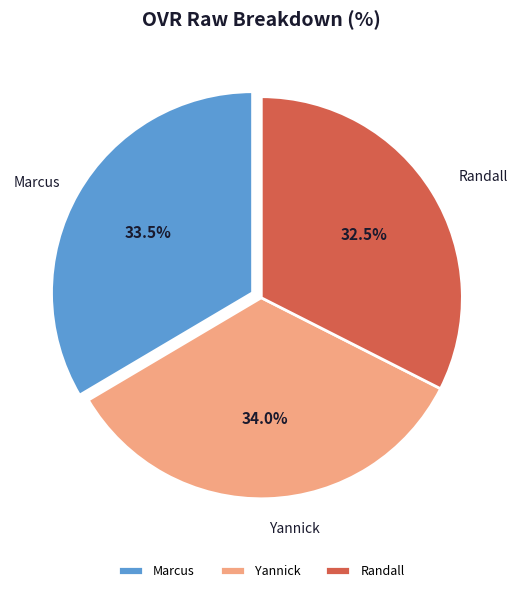

Is there a majority slice in this chart?

No